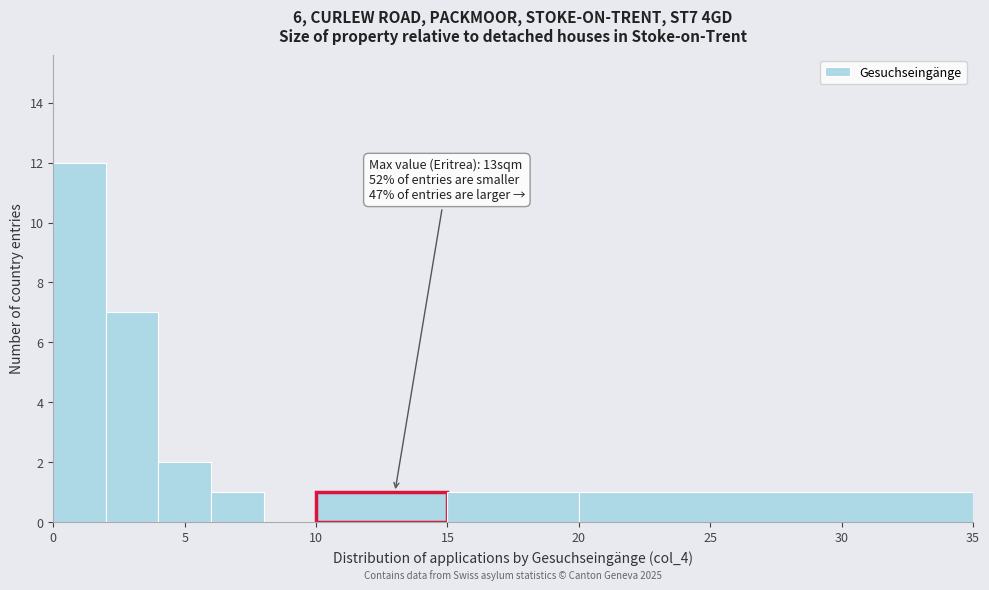

Which range on the x-axis has the tallest bar?

0 to 2